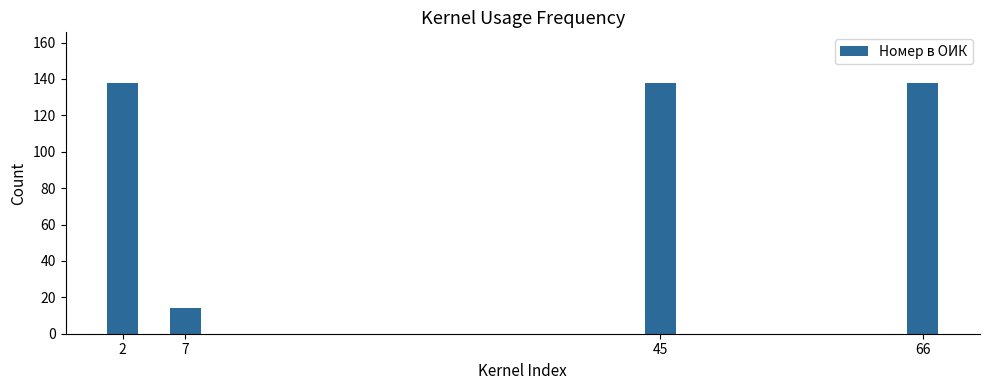

What value does the data have at 2, to the nearest 5?

140